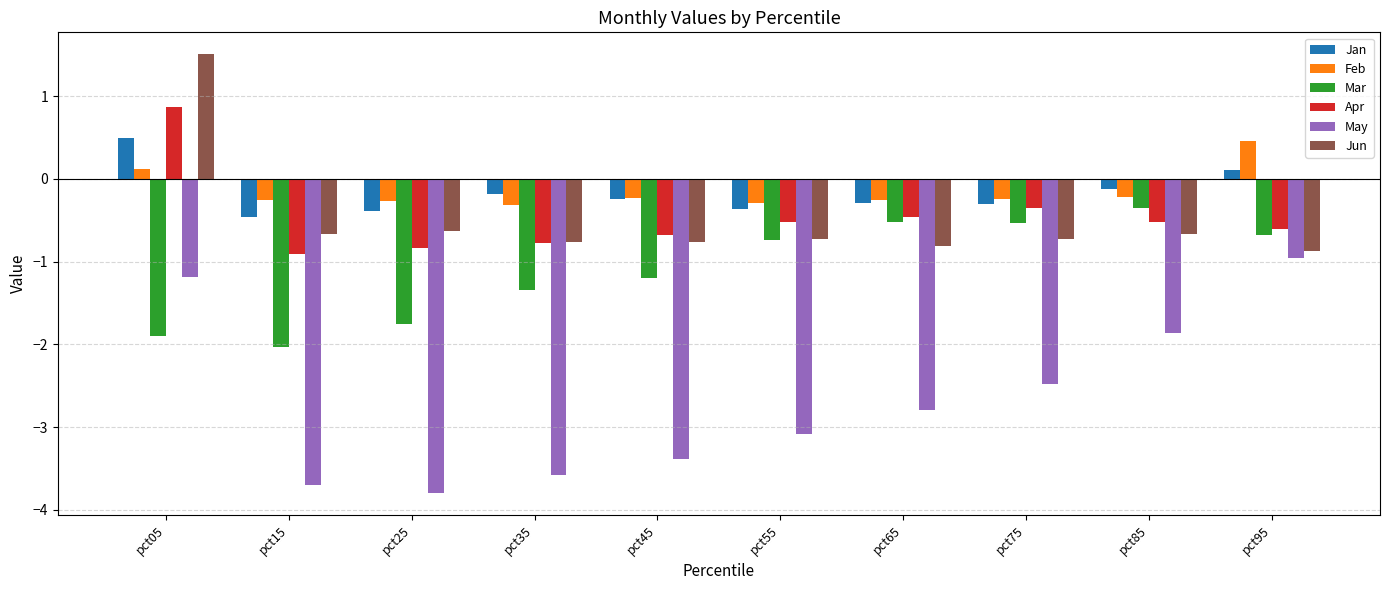

At which label does Jan reach its peak?

pct05